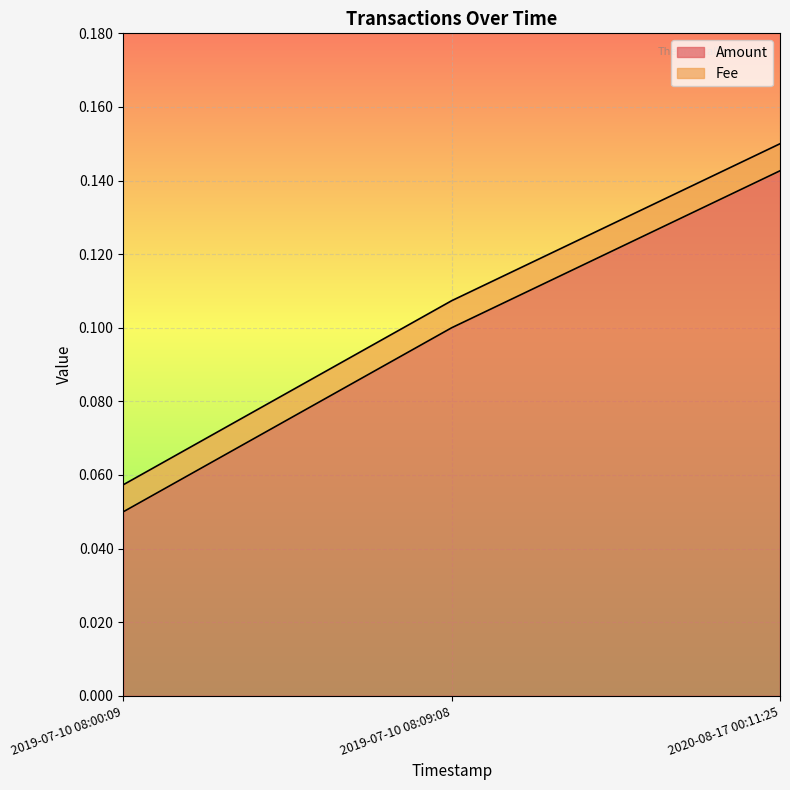

Is it true that Amount equals 0.0 at 2019-07-10 08:09:08?

False